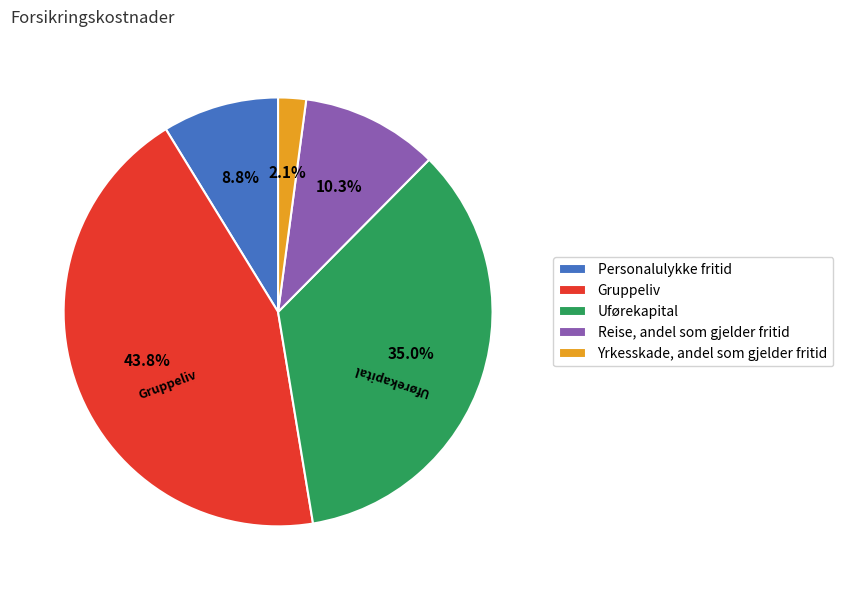

Does Gruppeliv account for over 50% of the chart?

No